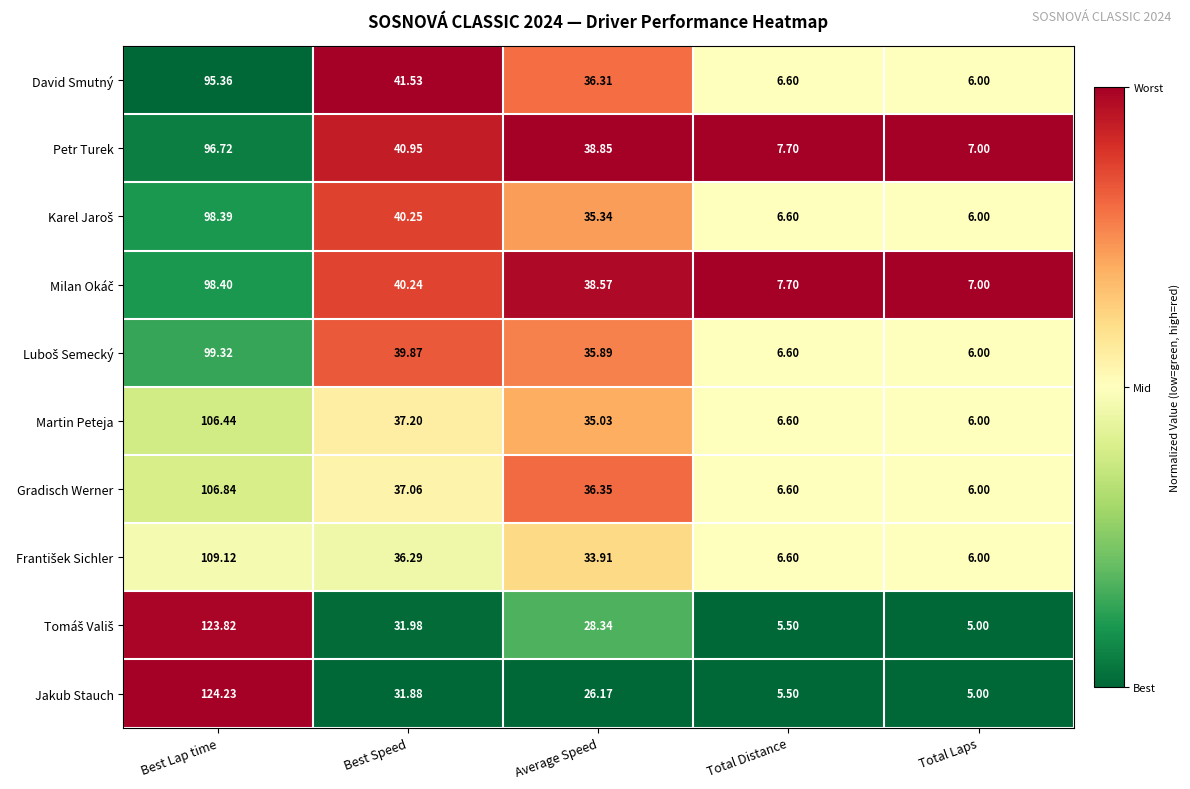

Between Average Speed and Total Distance, which series saw the biggest shift?

Petr Turek